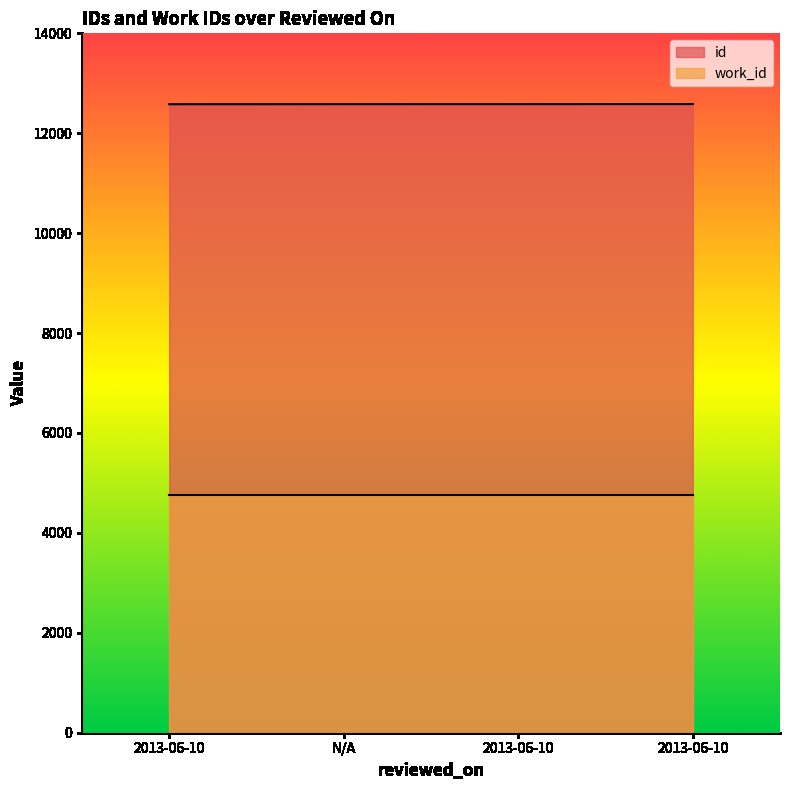

Does the chart display data point markers on the line(s)?

No